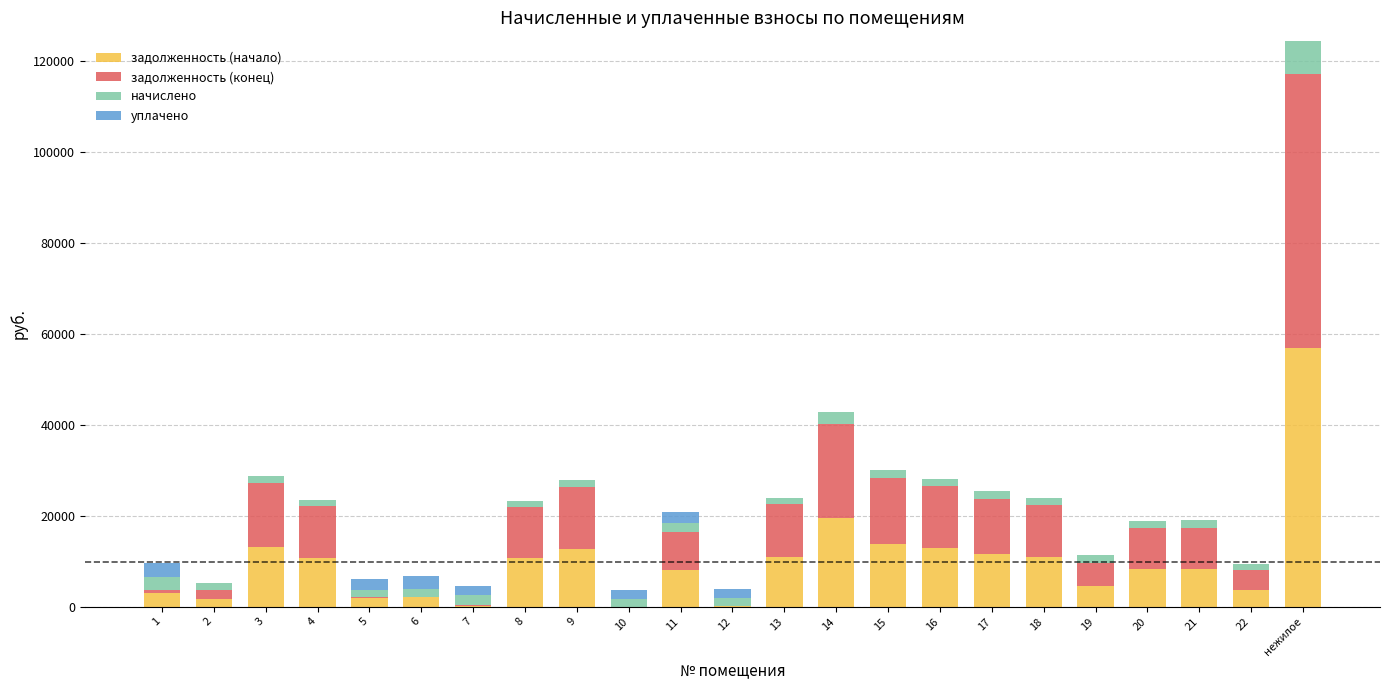

At which category is the sum across all series the highest?

нежилое